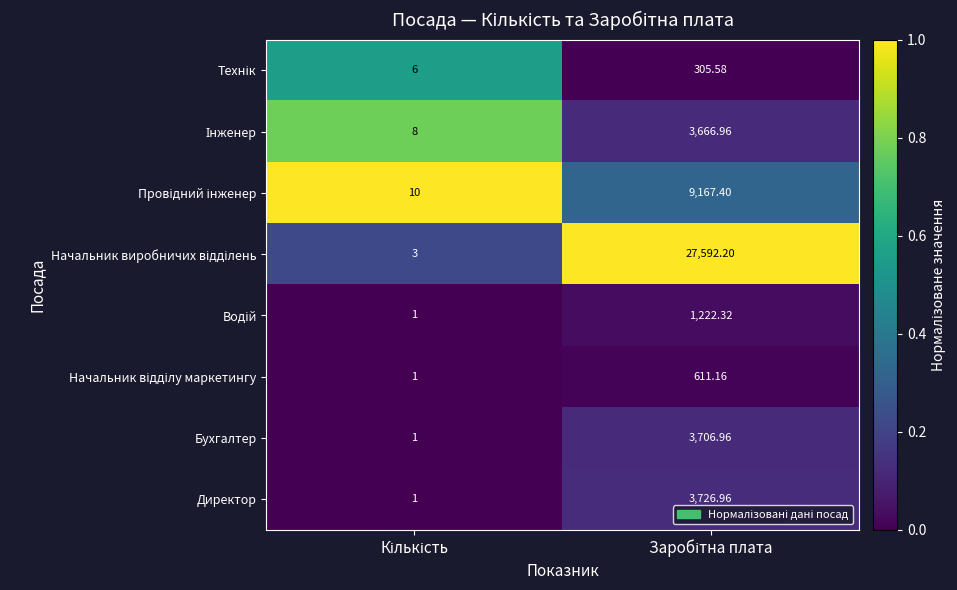

How many categories are shown in the chart?

2